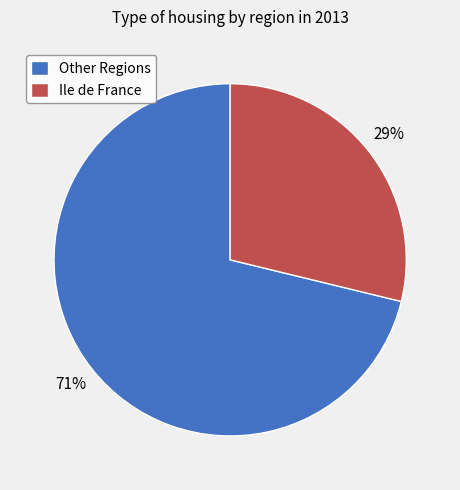

Approximately how many times larger is the value at Ile de France compared to Other Regions?

0.4